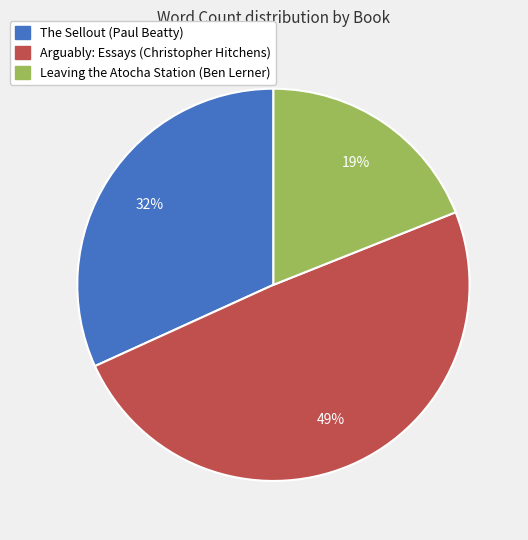

Between The Sellout (Paul Beatty) and Leaving the Atocha Station (Ben Lerner), which is larger?

The Sellout (Paul Beatty)